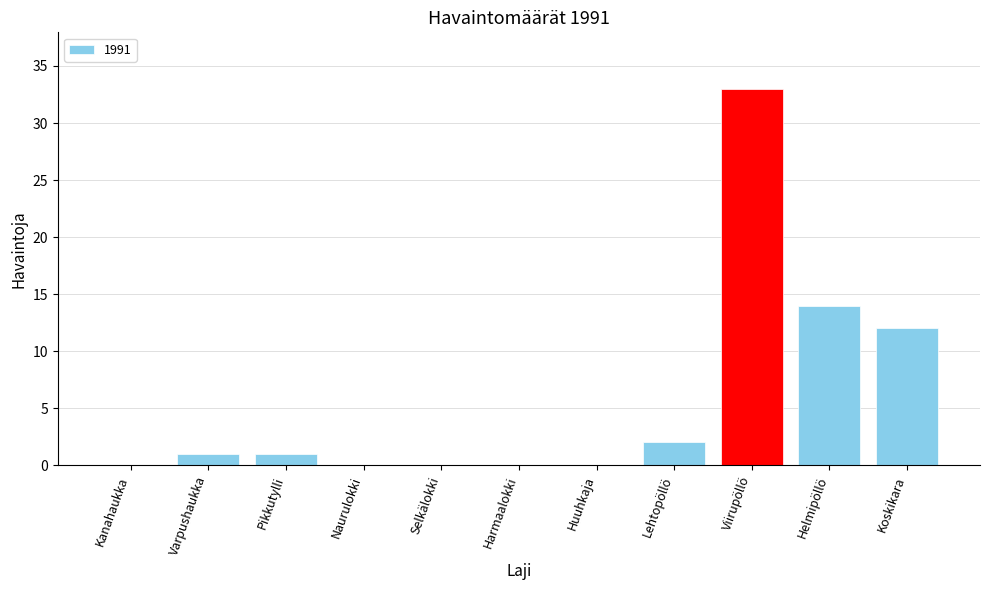

What is the sum of the values at Helmipöllö and Kanahaukka?

14